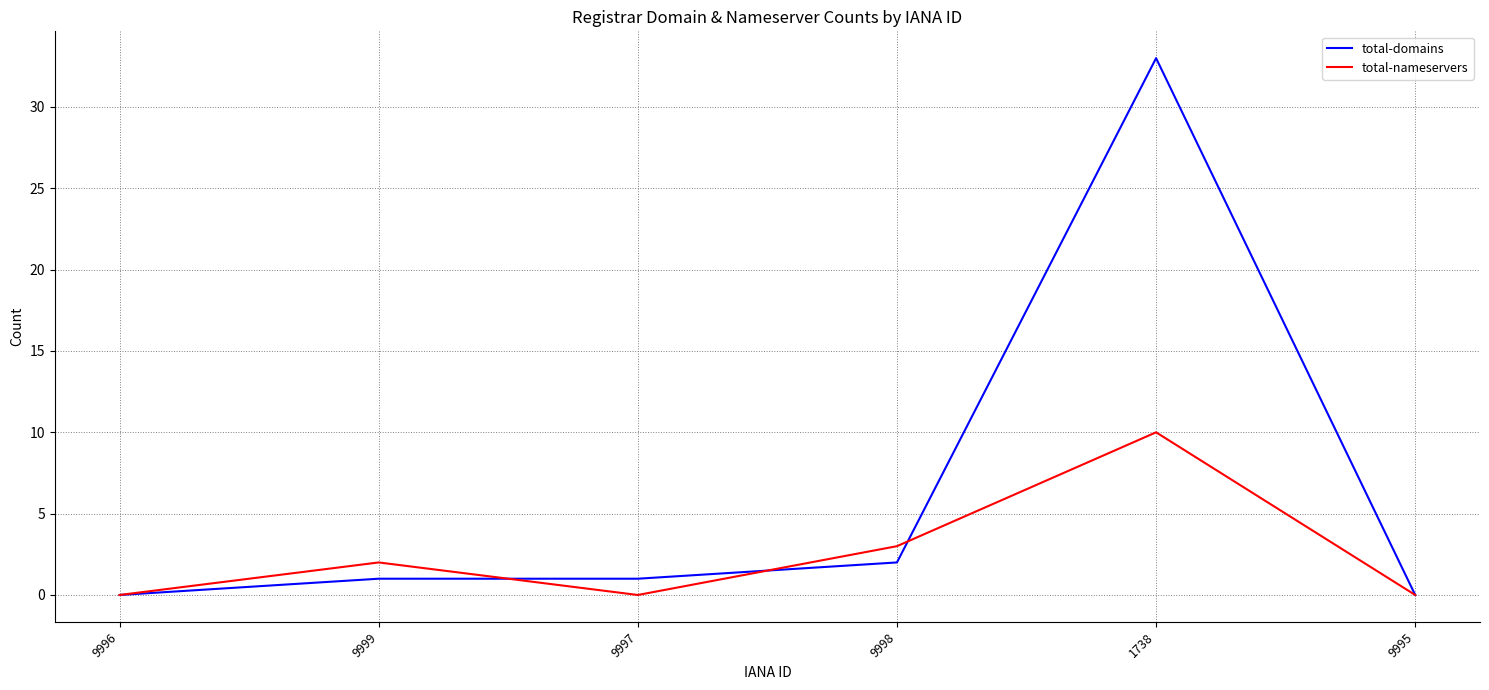

Which series has the largest range (max minus min)?

total-domains